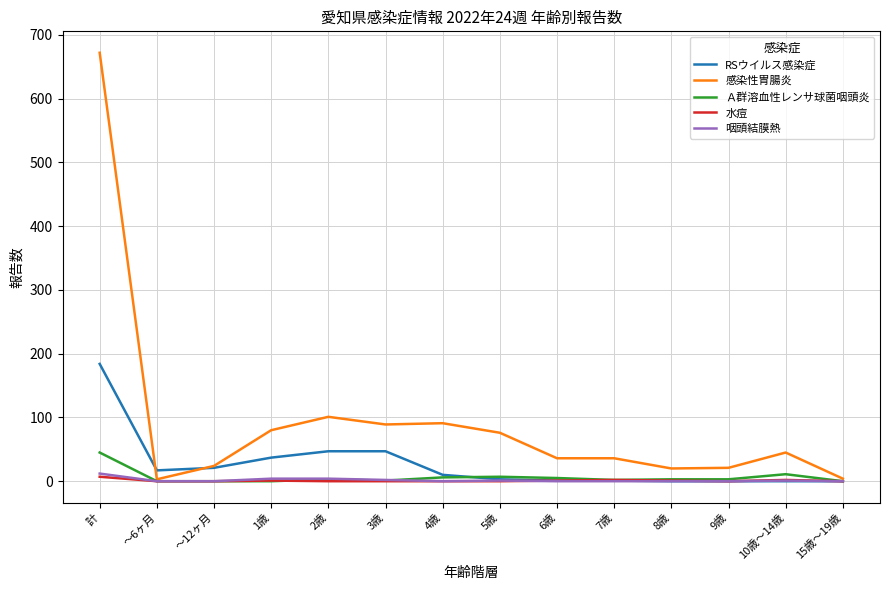

At which category is the sum across all series the highest?

計